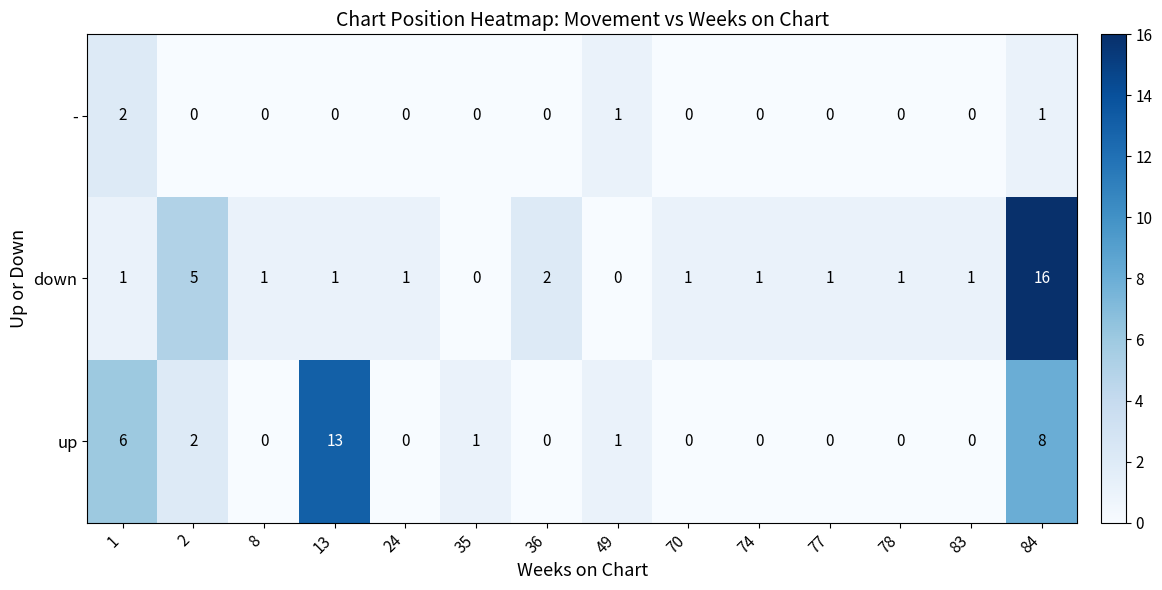

At which category is the sum across all series the highest?

84